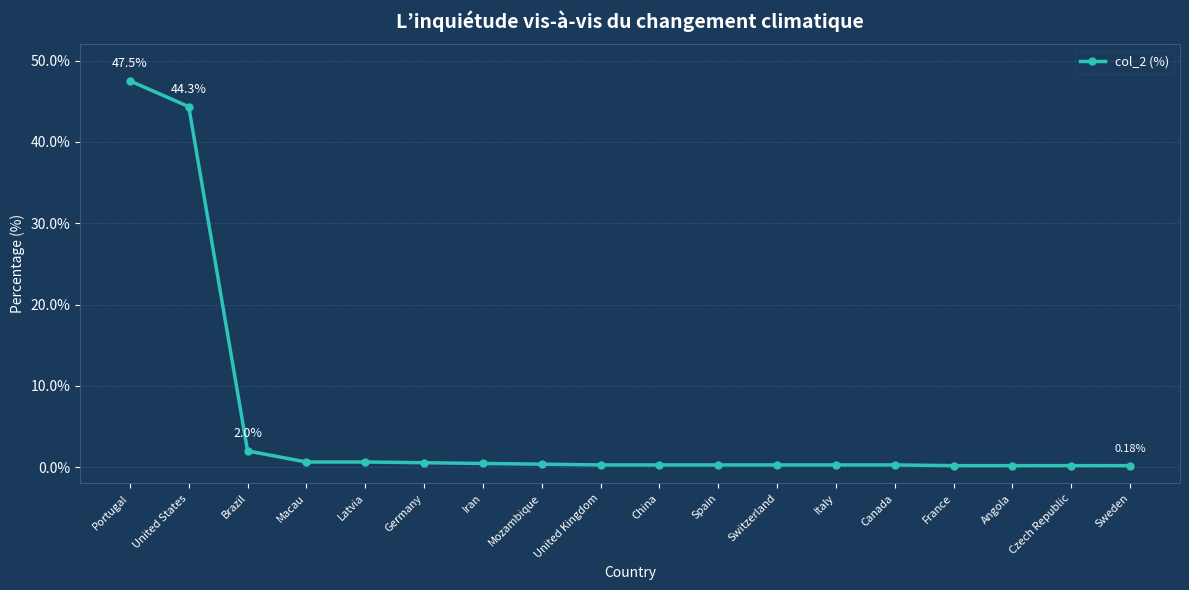

At which category does the chart reach its peak across all series?

Portugal